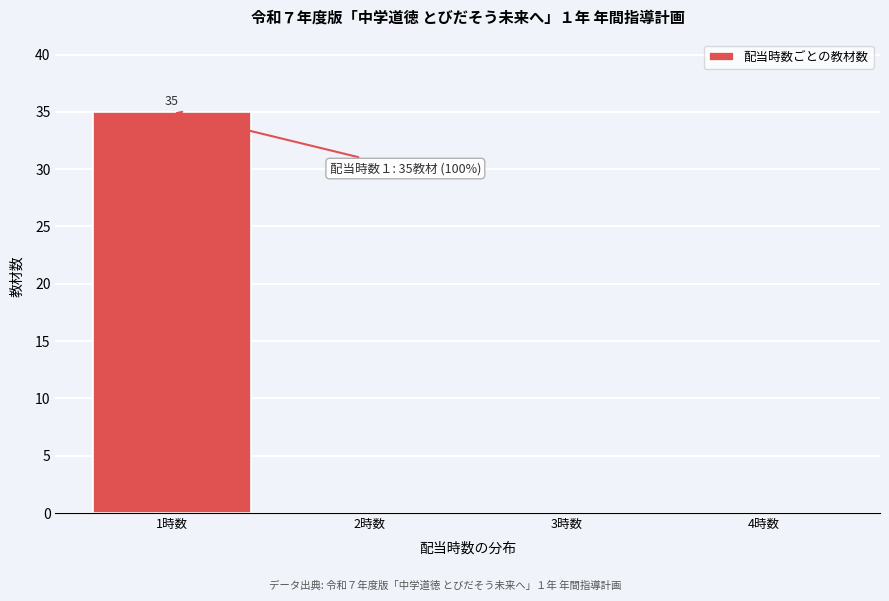

Over which range of the x-axis is the bar tallest?

0.5 to 1.5